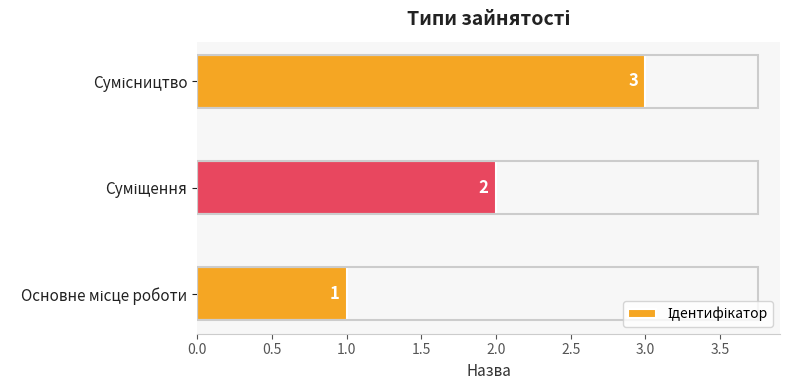

How many values are between 1 and 3?

3